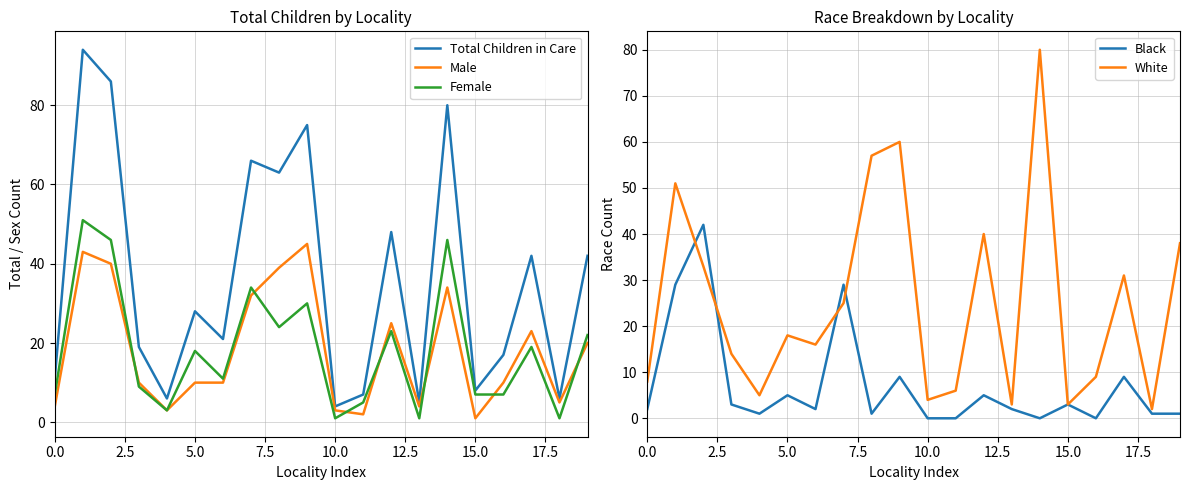

How many distinct data groups are displayed?

5